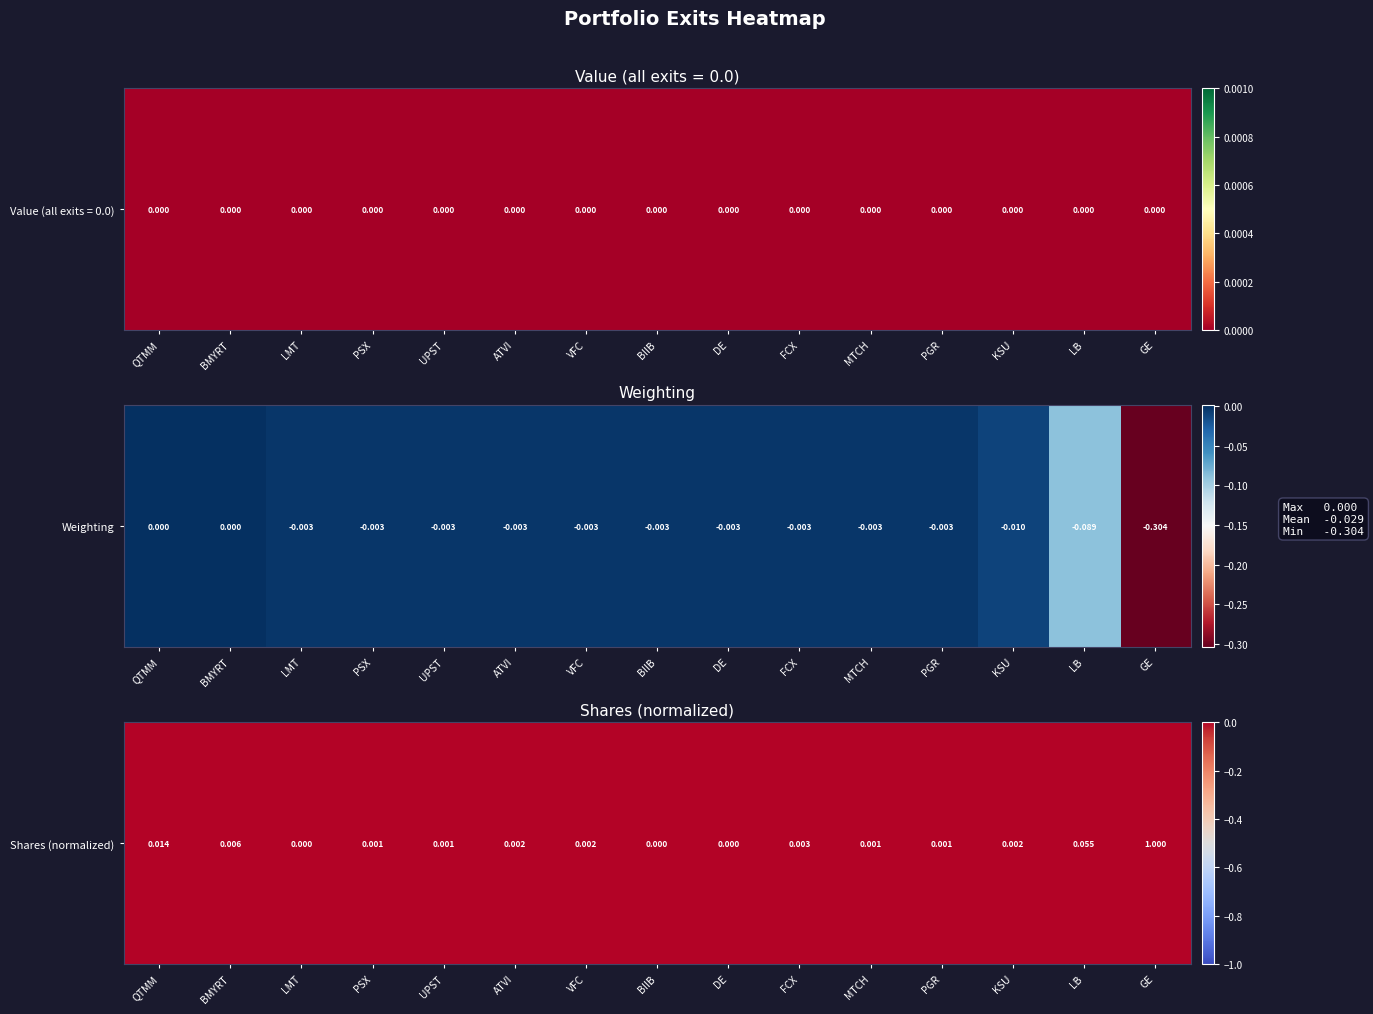

What is the average value?

0.1